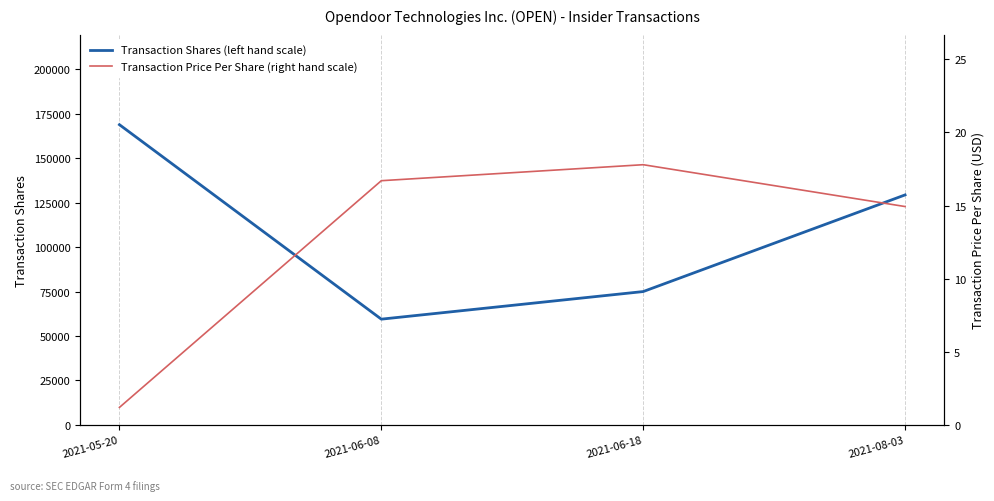

True or false: Transaction Price Per Share (right hand scale) has more than 0 points higher than both neighbors.

True